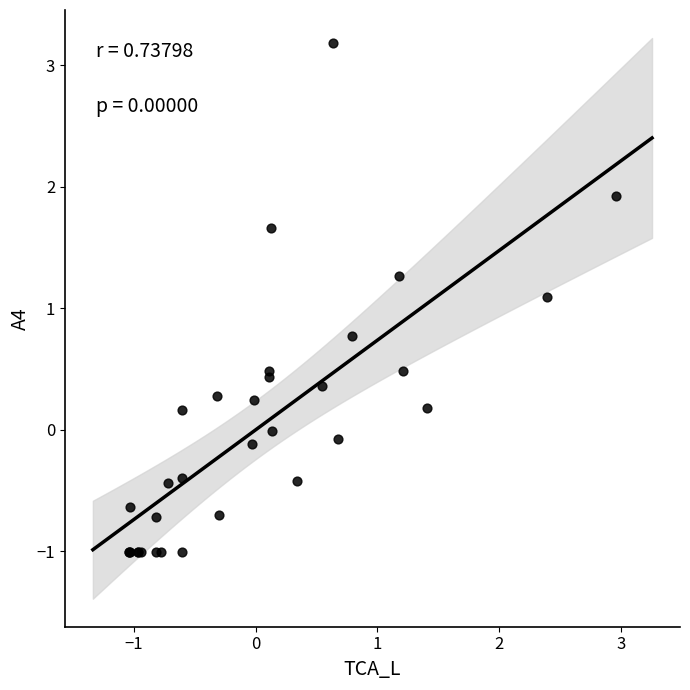

What Y value in the scatter plot is closest to 1?

1.1